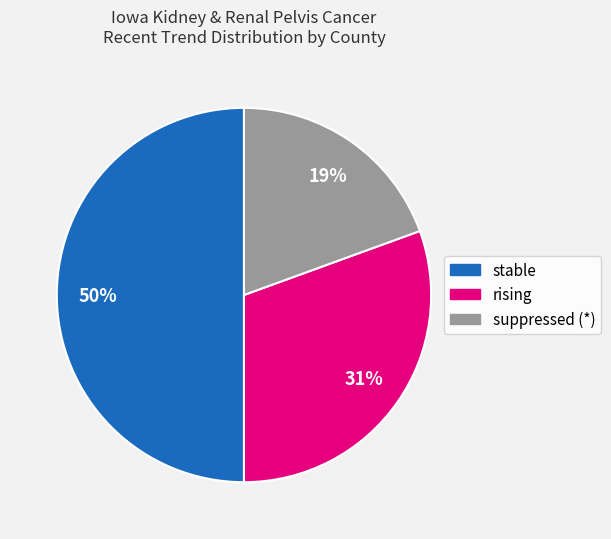

To the nearest percent, what is the average slice percentage?

33%